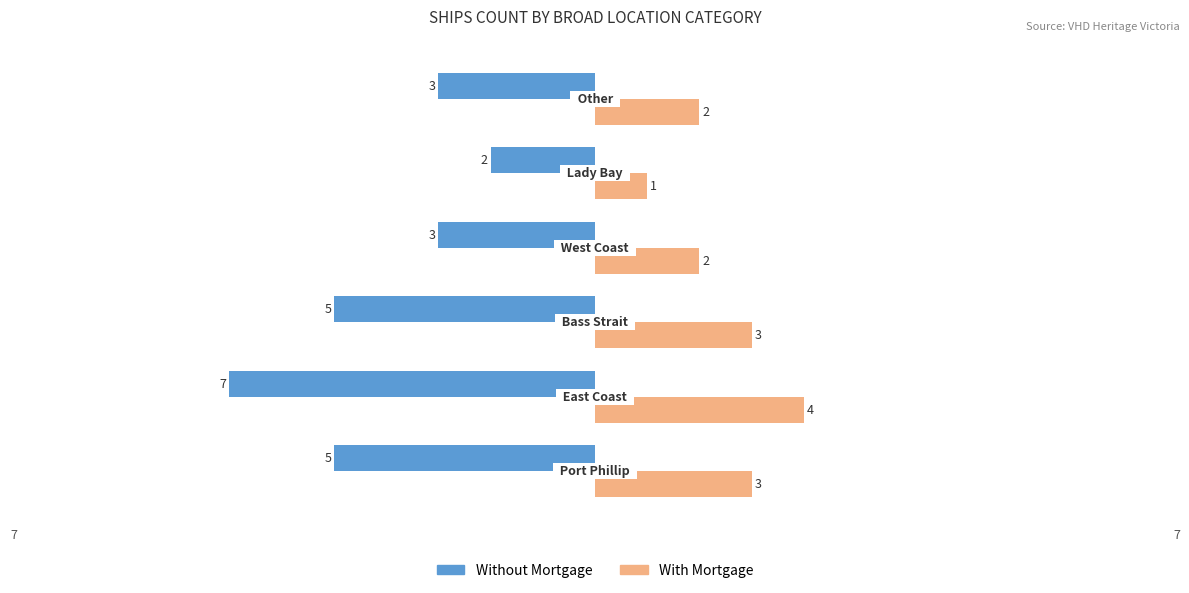

What is the difference between the maximum and second lowest values in the Without Mortgage series?

3